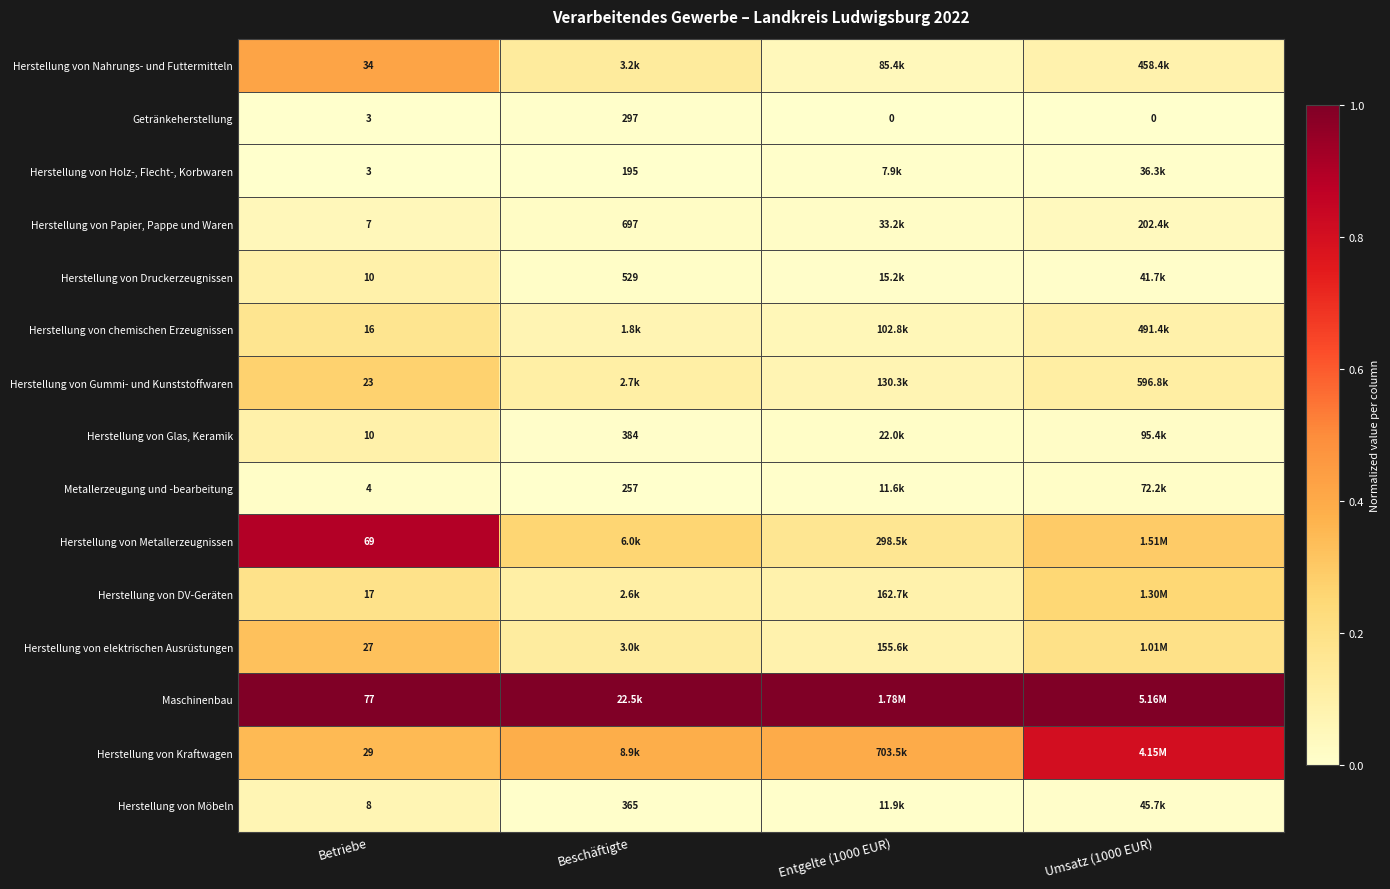

Which category has the highest value in the Getränkeherstellung series?

Beschäftigte